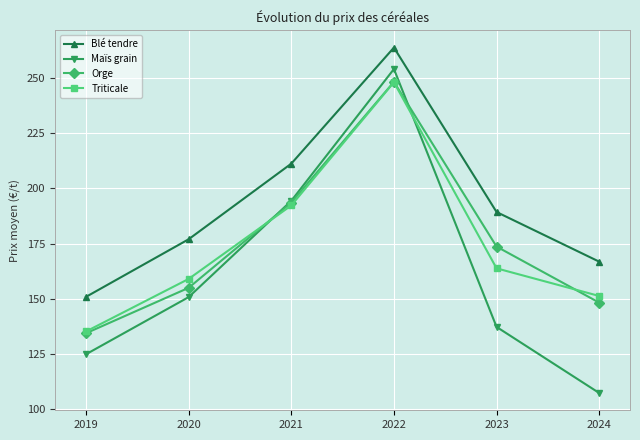

What is the value of the Orge point at the 4th from the left?

248.2